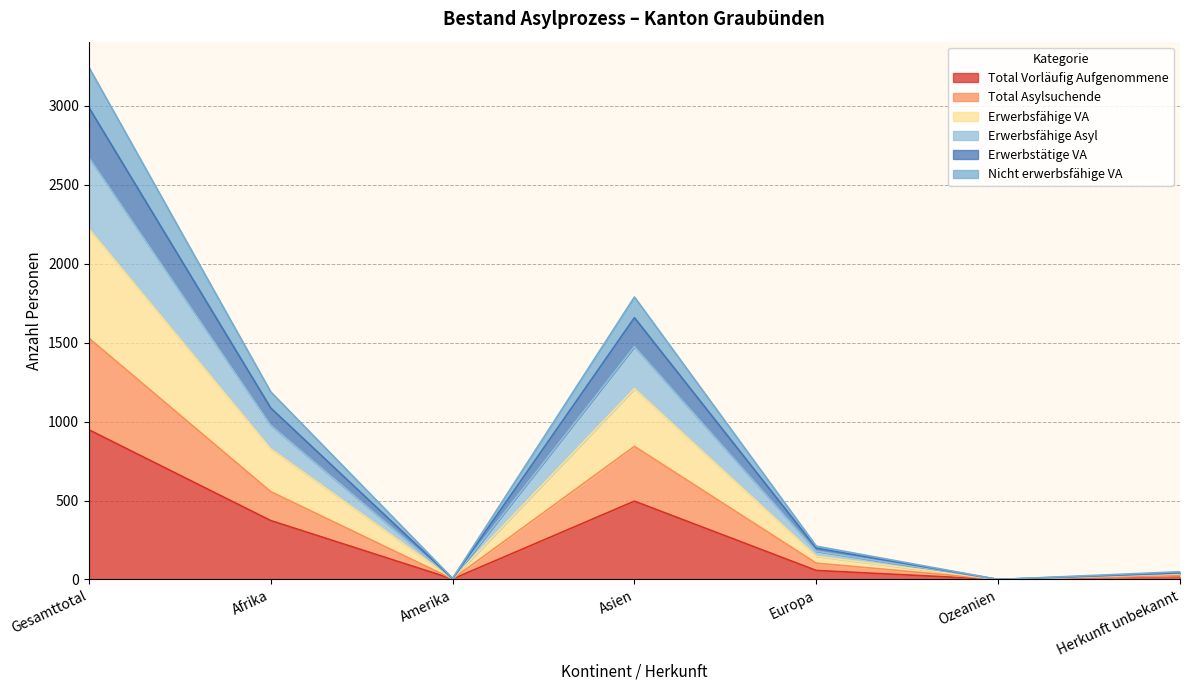

List the labels in order of Erwerbstätige VA value, smallest first.

Ozeanien, Amerika, Herkunft unbekannt, Europa, Afrika, Asien, Gesamttotal